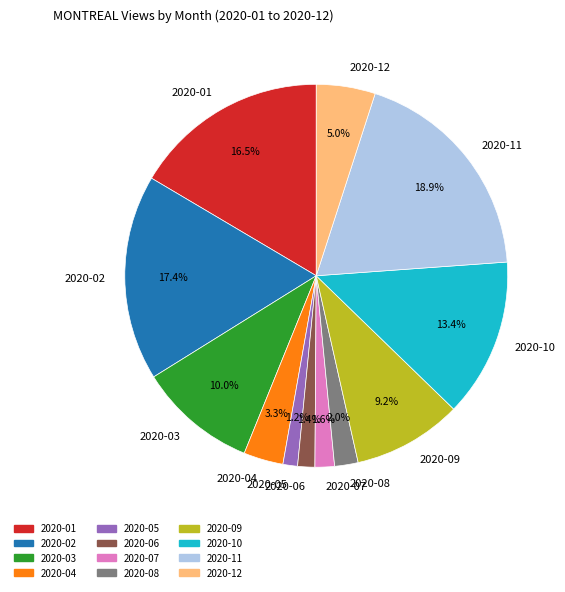

The 2020-09 slice represents 17% of the pie. True or false?

False